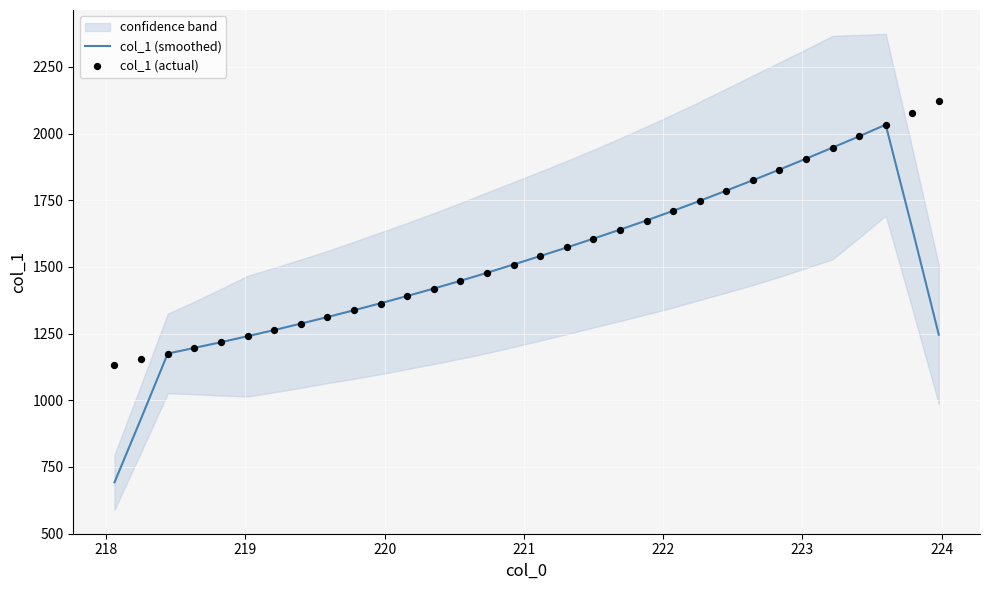

Which series has the largest total across all categories?

col_1 (actual)